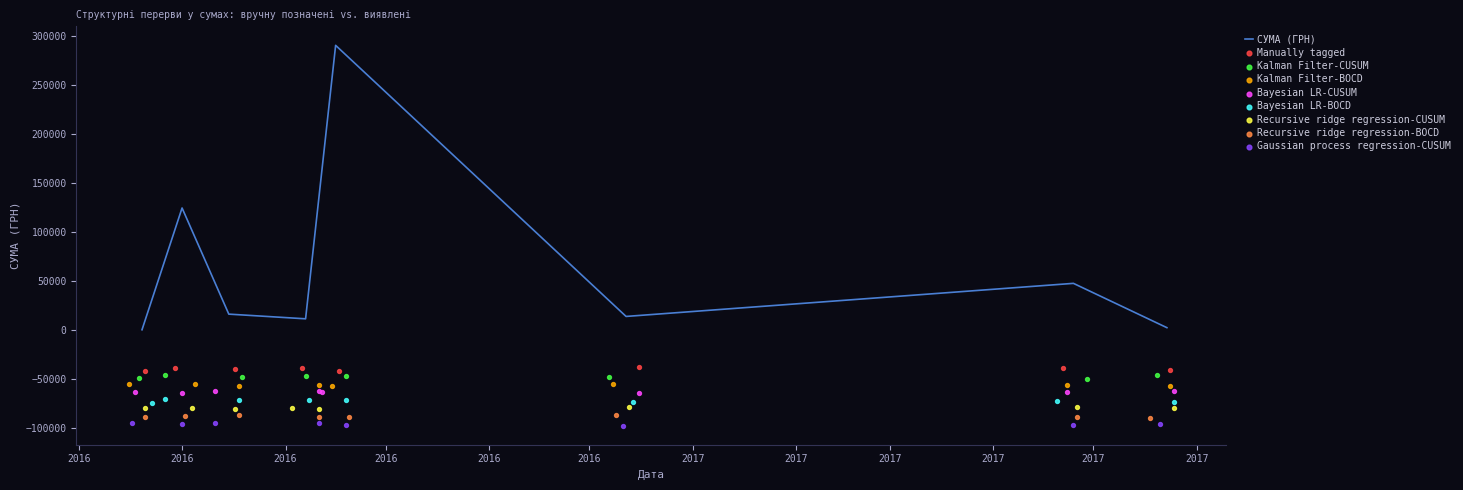

Between 37 and 10, which is larger?

37